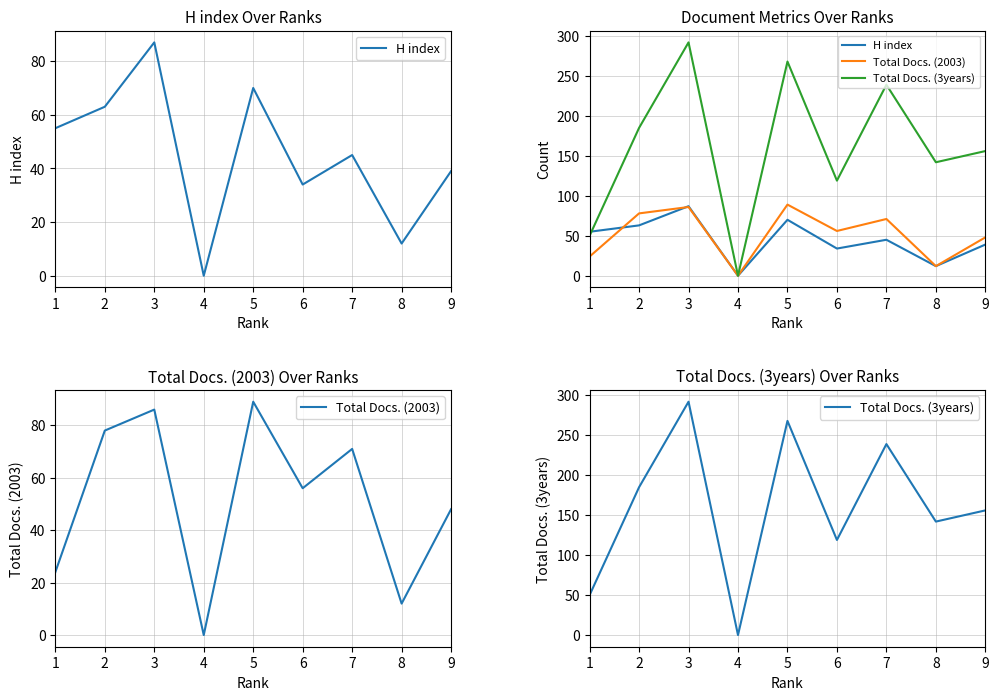

Rank the categories by Total Docs. (3years) value from lowest to highest.

4, 1, 6, 8, 9, 2, 7, 5, 3